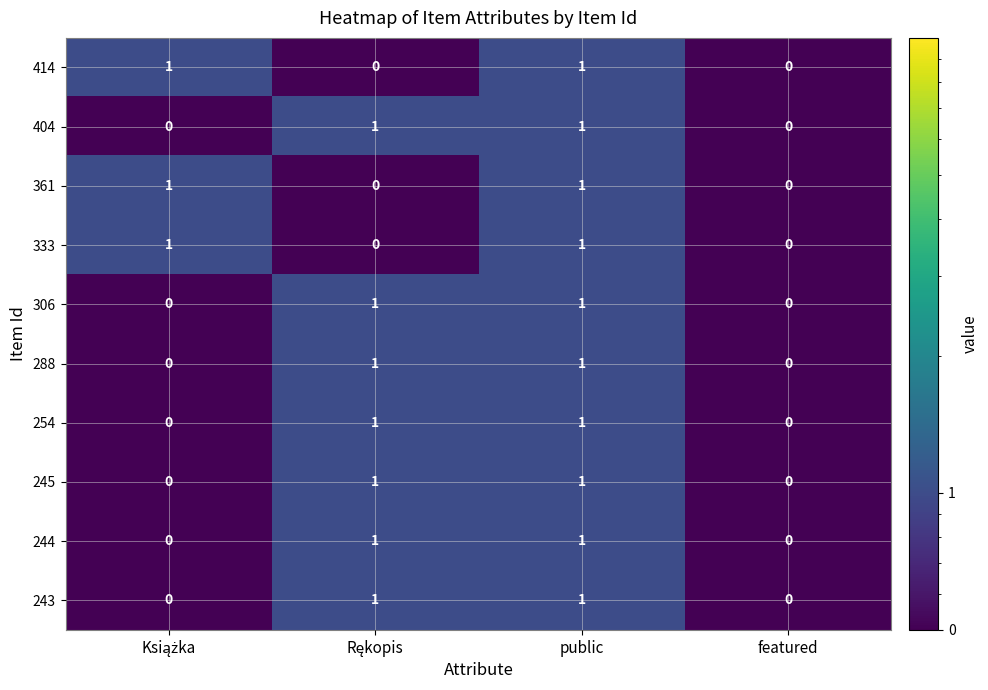

Count the number of categories in the chart.

4